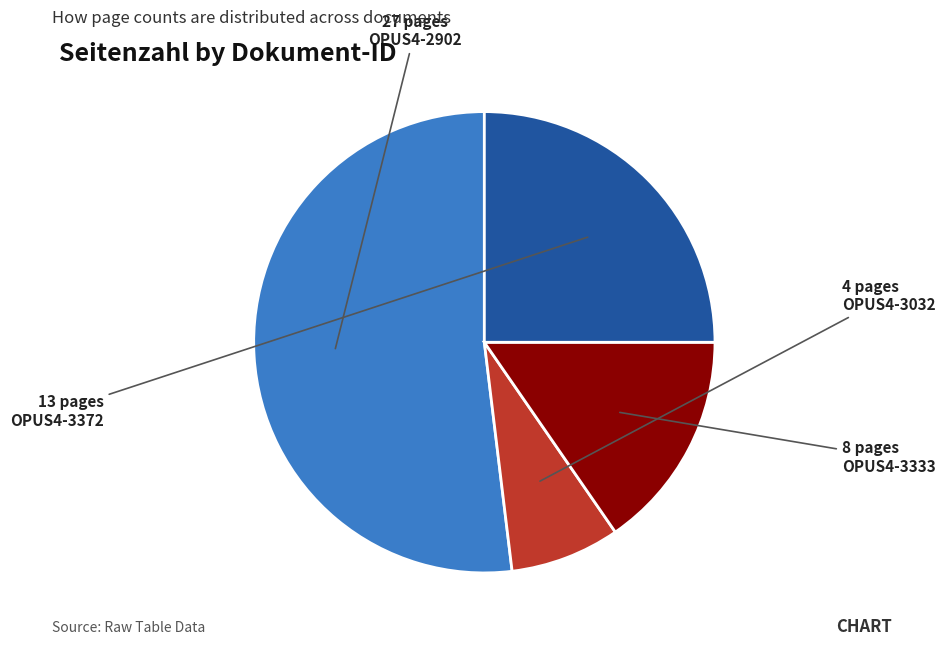

True or false: OPUS4-2902 accounts for 52% of the total.

True